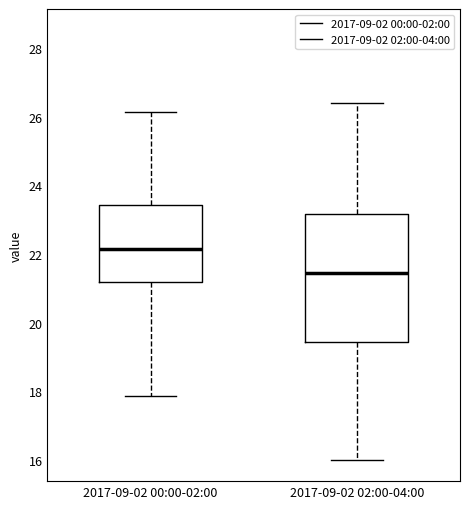

Reading left to right, transcribe this box plot: for each box, give where its median line is, the range the box spans, and where its two whiskers end, as read against the y-axis. The values are not printed on the chart, so give them approximately, as read against the axis.

2017-09-02 00:00-02:00: median 22.2, box 21.2 to 23.4, whiskers 17.8 to 26.2
2017-09-02 02:00-04:00: median 21.4, box 19.4 to 23.2, whiskers 16.0 to 26.4